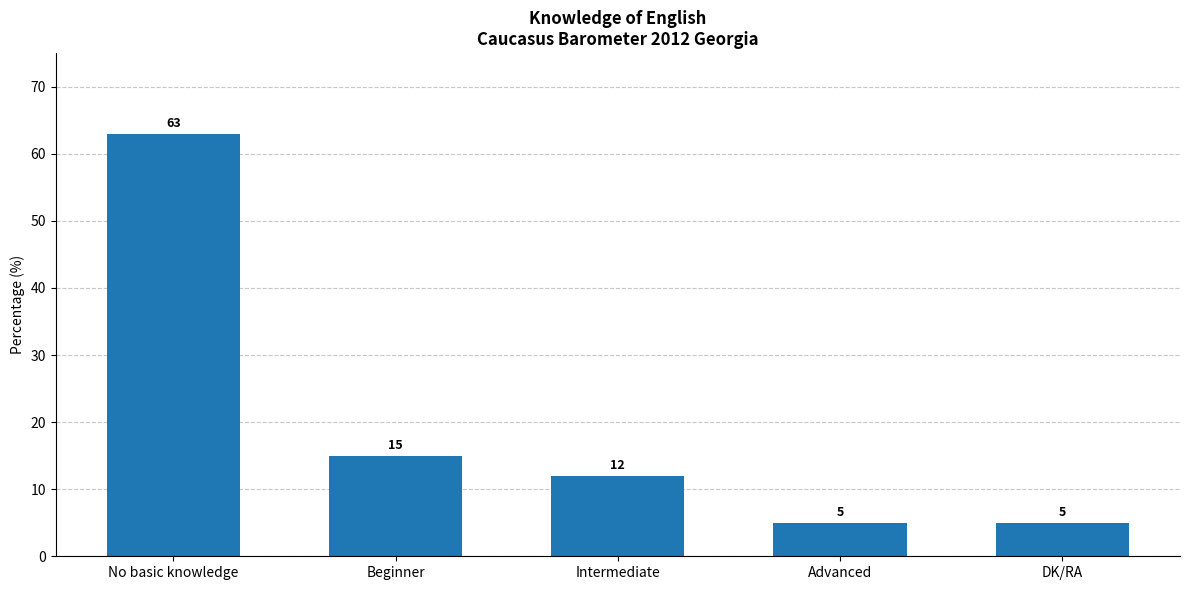

The chart shows a value of 5 at DK/RA. True or false?

True